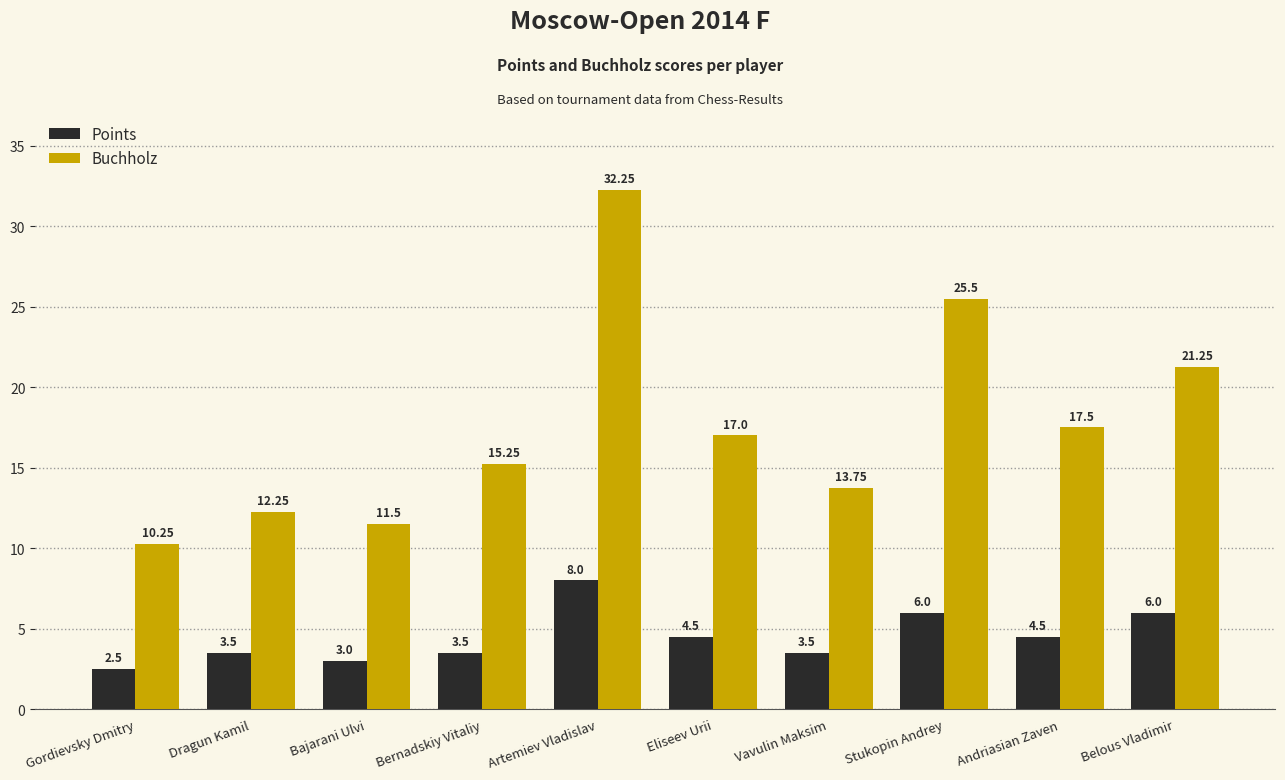

The Points series shows 10.2 at Belous Vladimir. True or false?

False